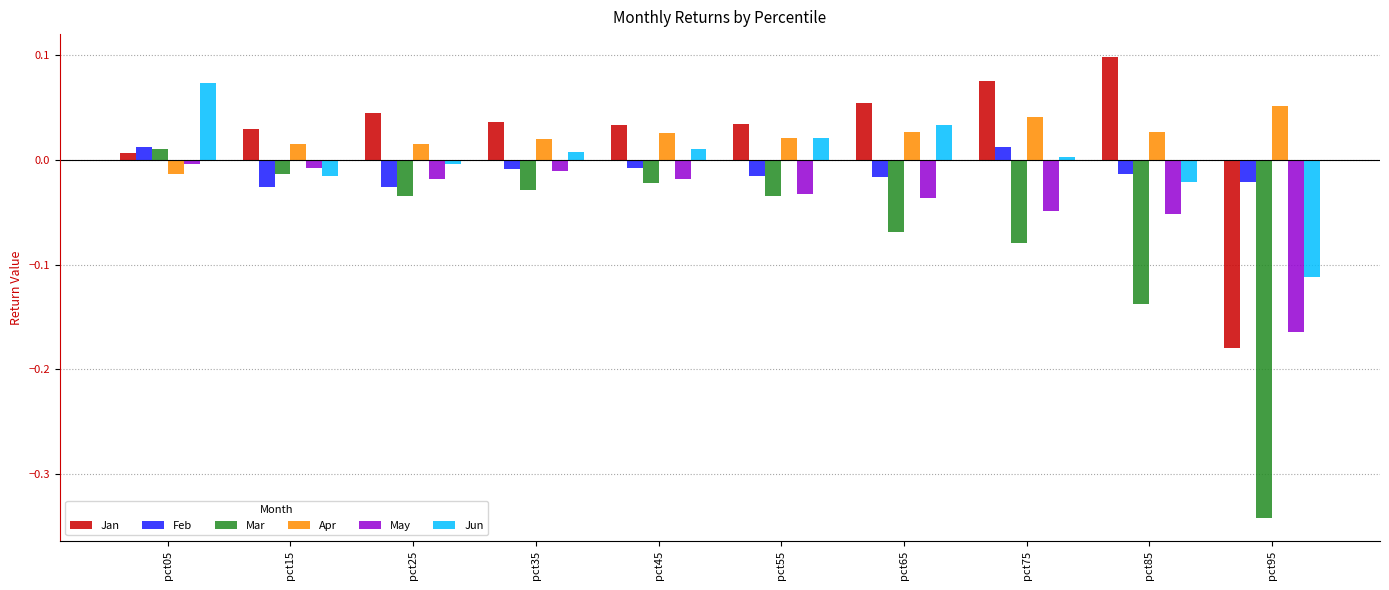

What is the difference between the maximum and minimum values in the Jan series?

0.3